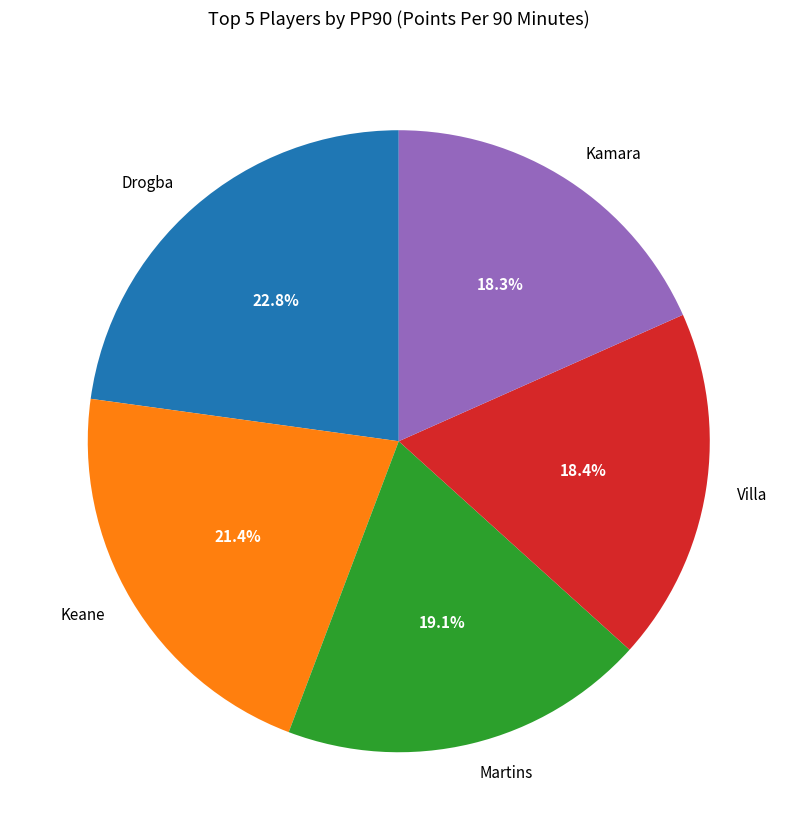

Does Kamara account for over 50% of the chart?

No